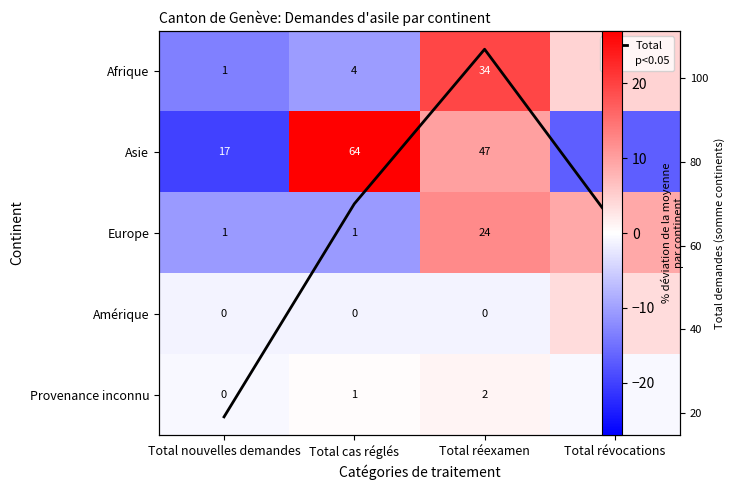

What is the minimum value shown in the chart?

-20.0